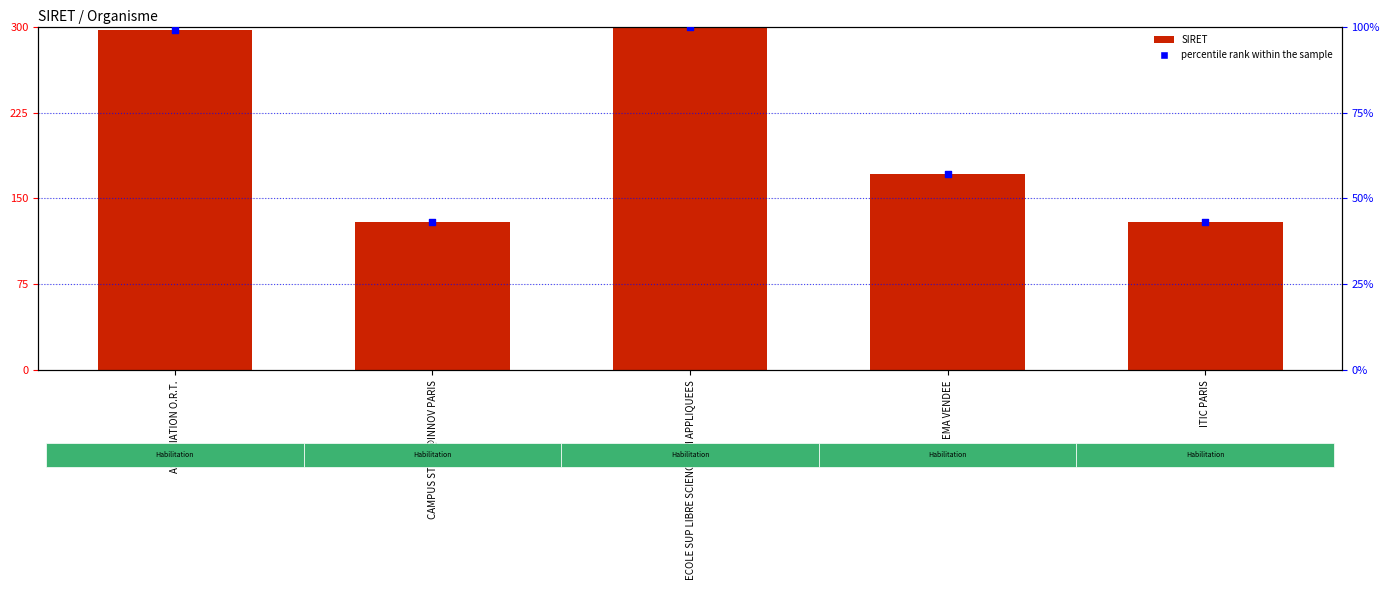

What are all the series names shown in the legend?

SIRET, percentile rank within the sample